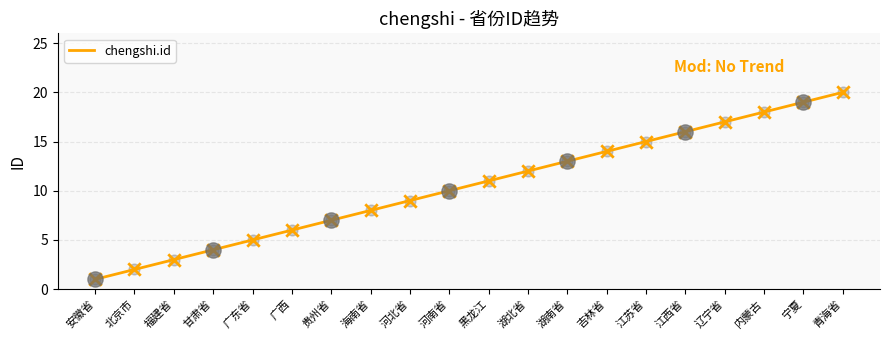

What is the ratio of the value at 青海省 to the value at 甘肃省?

5.0